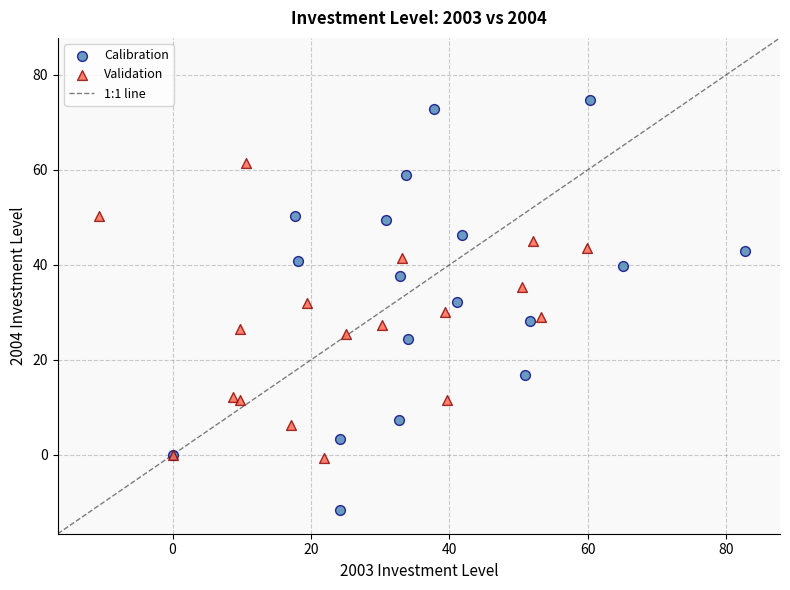

Which series reaches the minimum Y coordinate?

Calibration